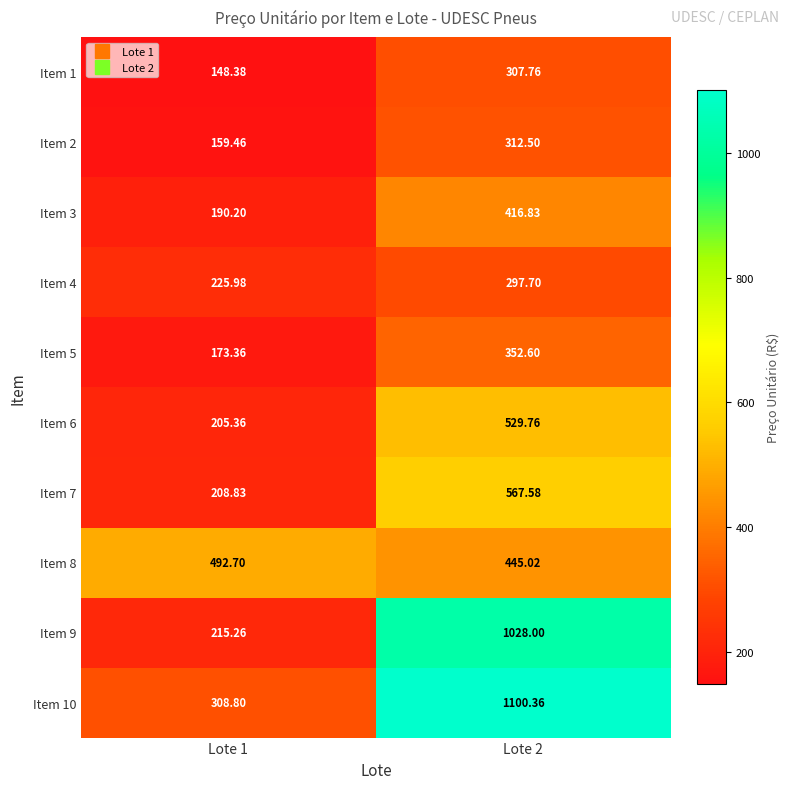

Is the value of Item 8 at Lote 1 greater than the value of Item 7 at Lote 2?

No